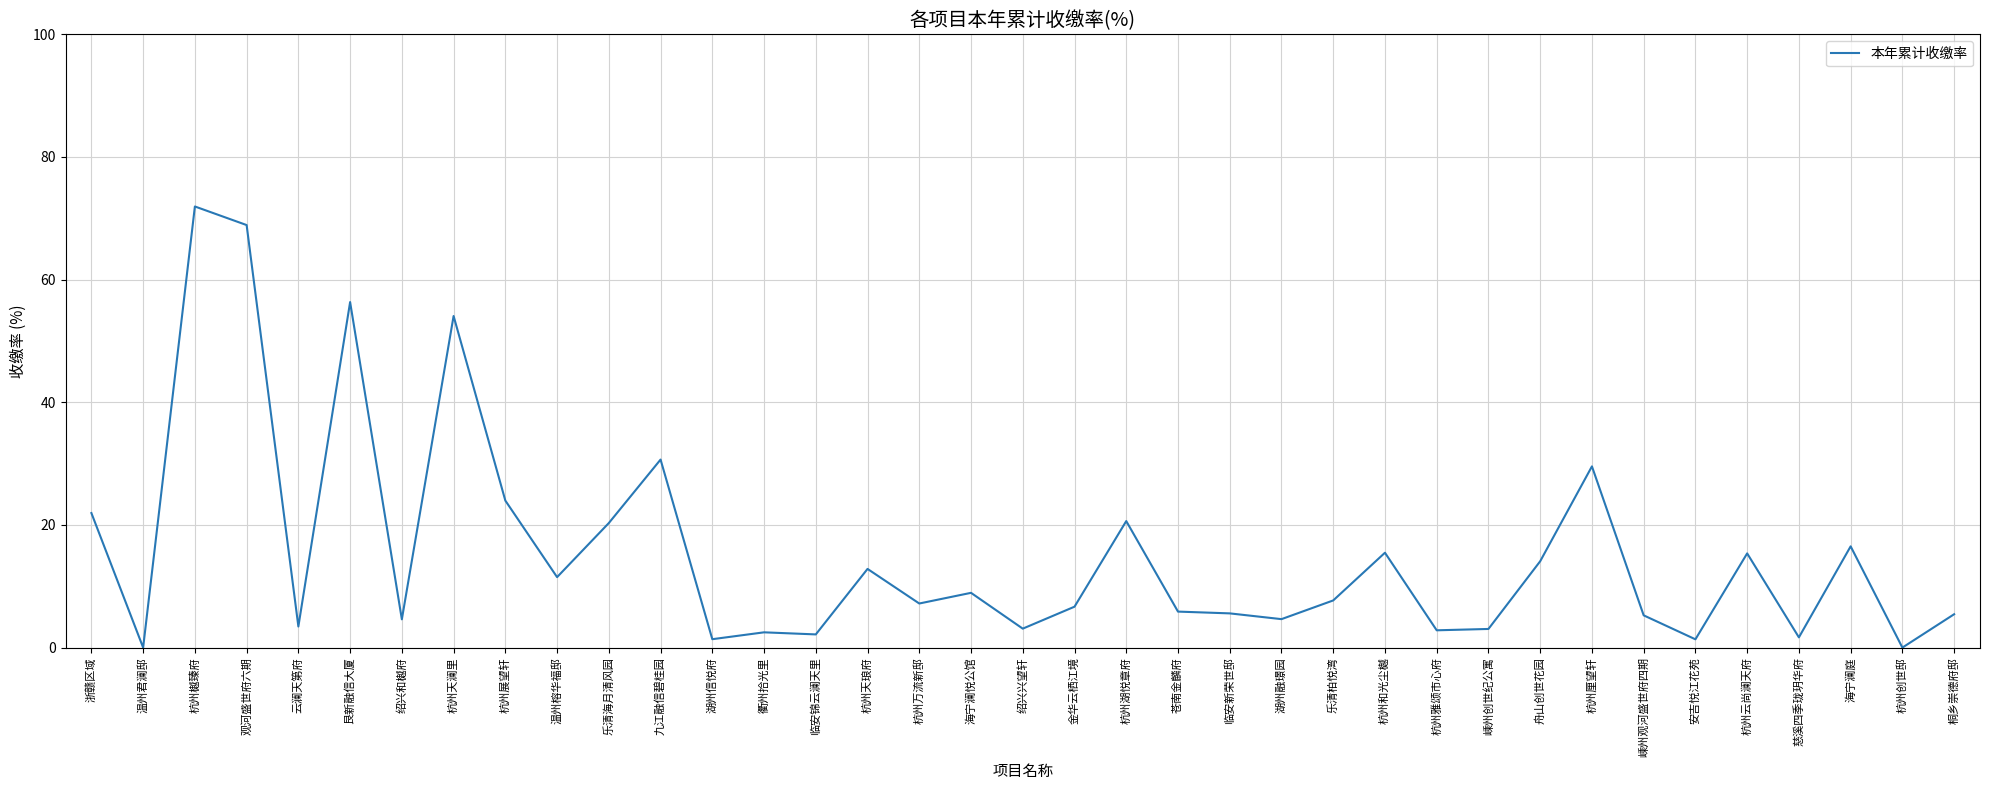

Is it true that the value at 杭州和光尘樾 is 15.5?

True